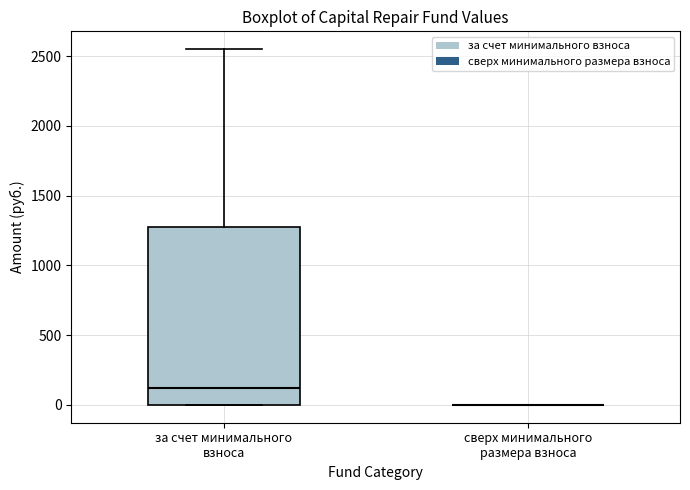

Reading left to right, read every box against the y-axis: the position of its median line, the range the box covers, and the ends of its whiskers. The values are not printed on the chart, so give them approximately, as read against the axis.

за счет минимального взноса: median 100, box 0 to 1300, whiskers 0 to 2550
сверх минимального размера взноса: box collapsed to a line at 0, whiskers 0 to 0